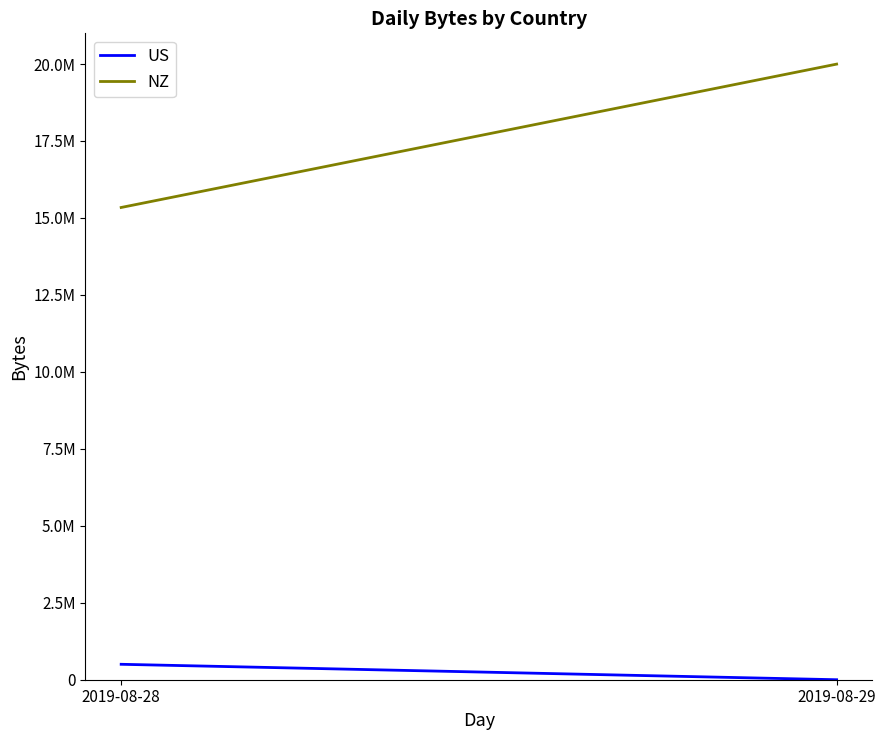

At 2019-08-29, list the series in order from smallest to largest.

US, NZ